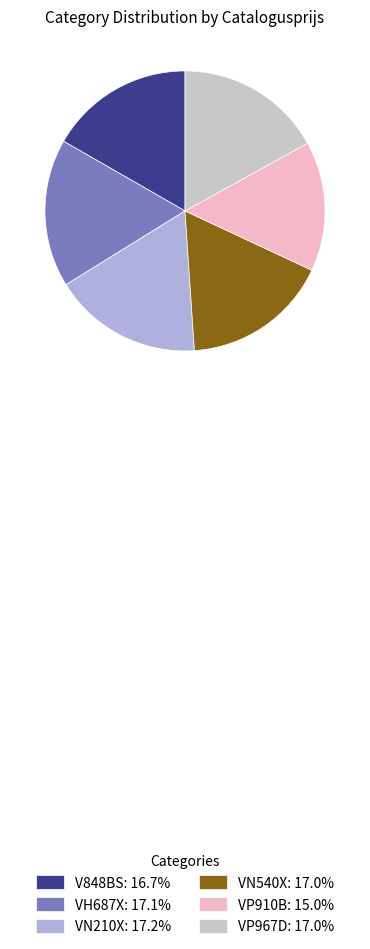

Is VP967D: 17.0% the majority of the pie?

No